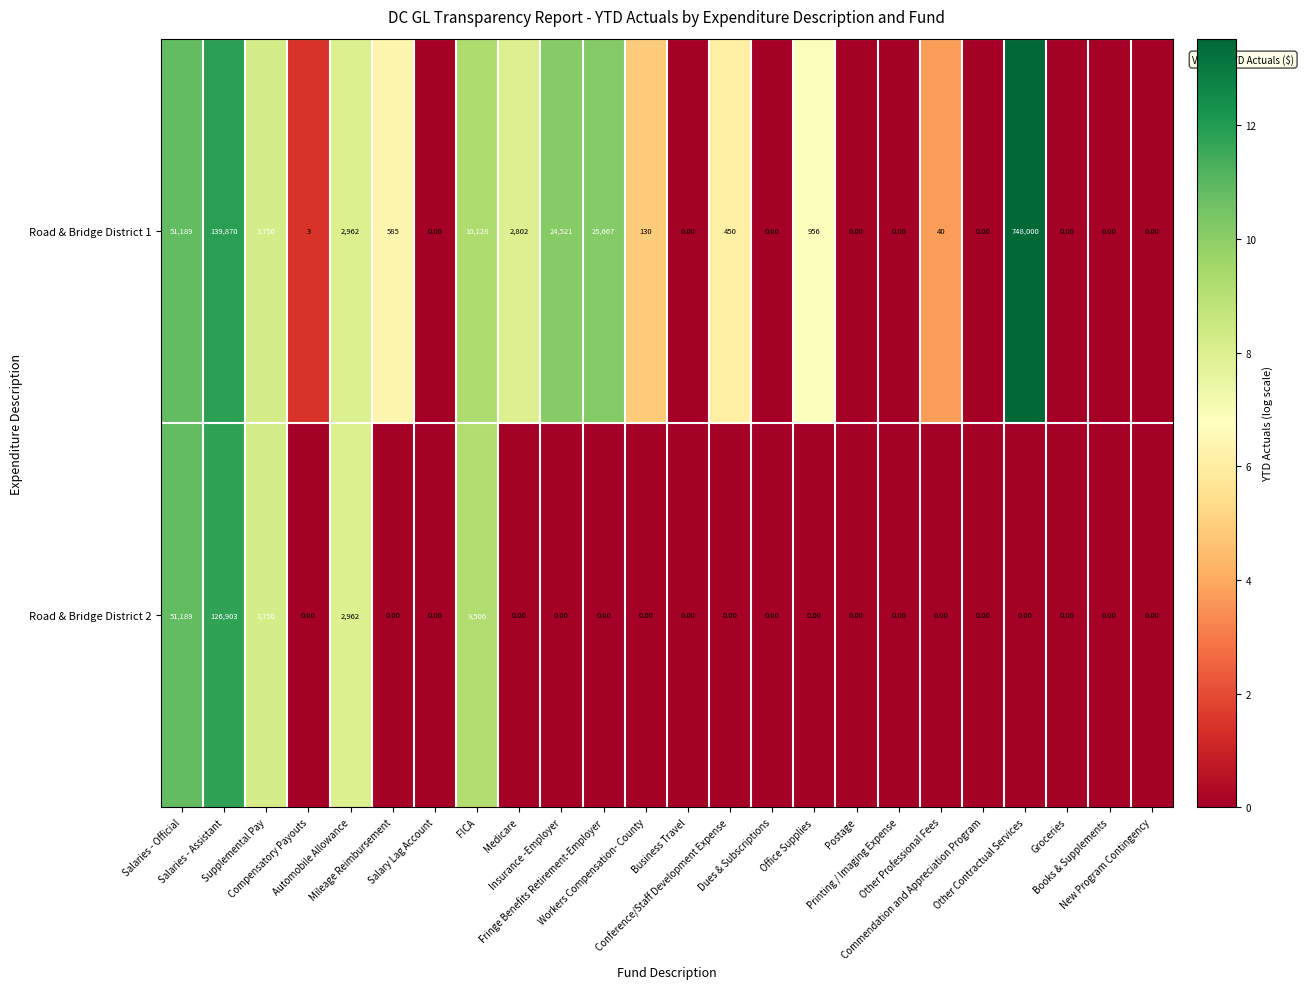

Rank the series by their average value, from highest to lowest.

Road & Bridge District 1, Road & Bridge District 2